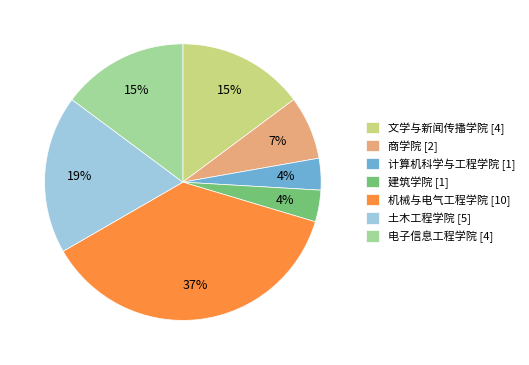

Which category has the biggest portion of the pie?

机械与电气工程学院